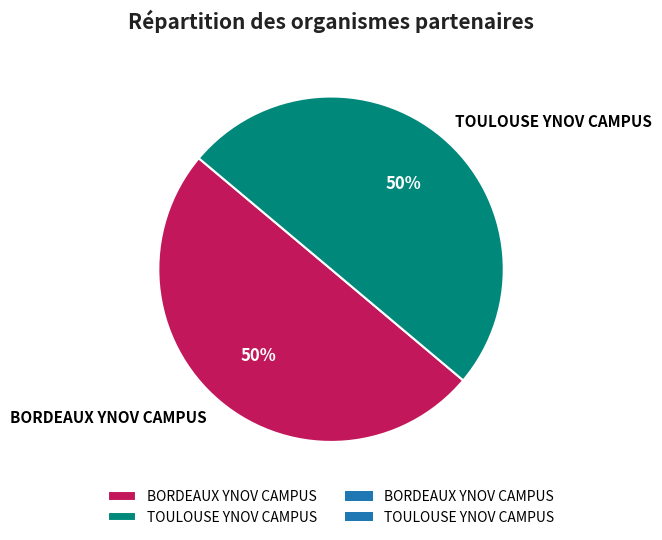

What is the ratio of the value at BORDEAUX YNOV CAMPUS to the value at TOULOUSE YNOV CAMPUS?

1.0